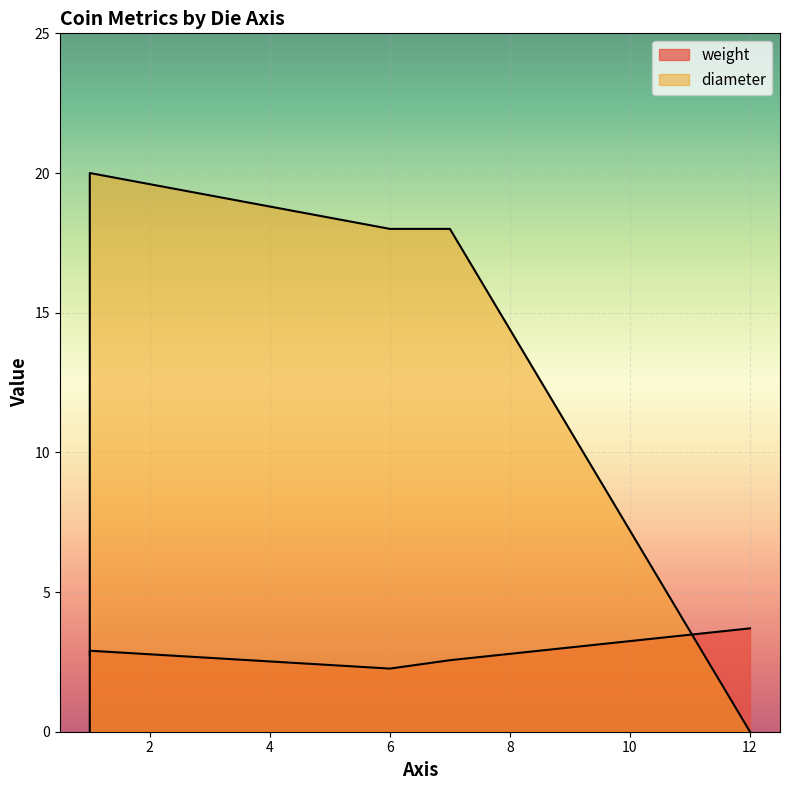

What is the difference between the weight values at 7 and 12?

1.1